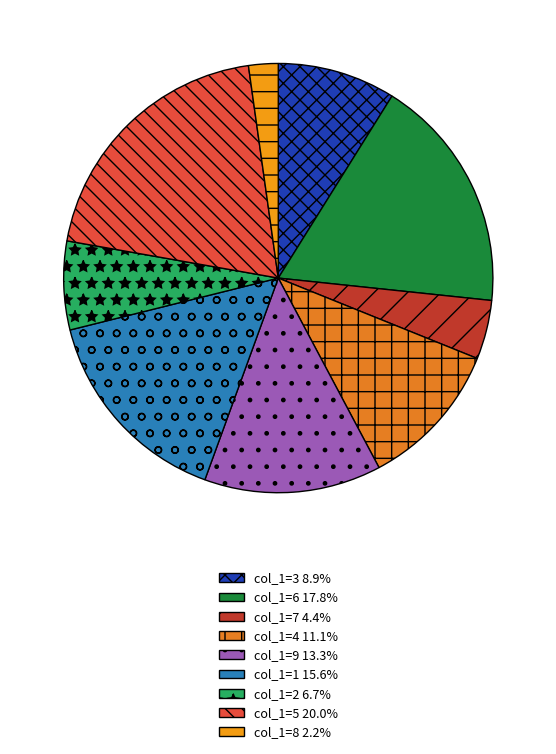

To the nearest percent, what is the difference between the largest and smallest slice percentages?

18%